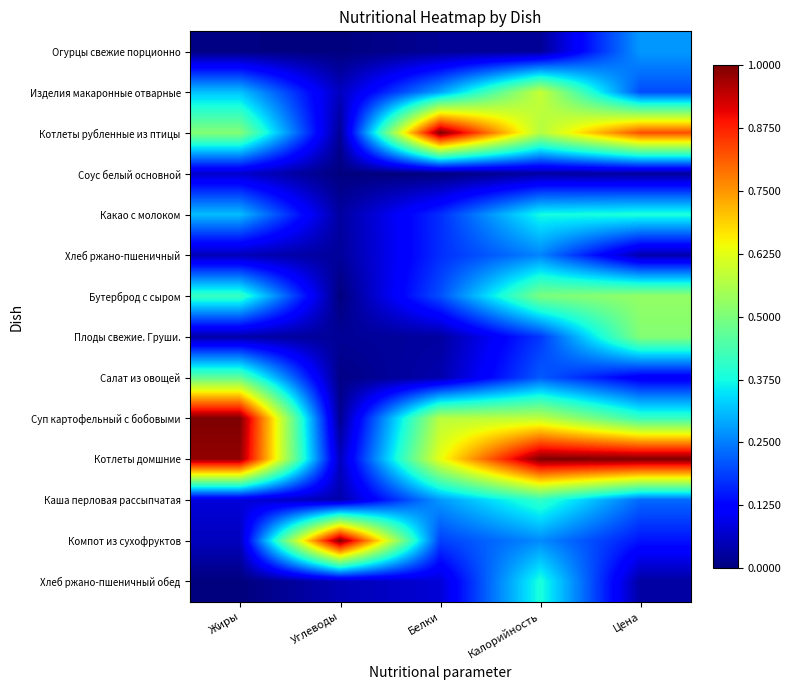

What is the greatest value displayed?

1.0